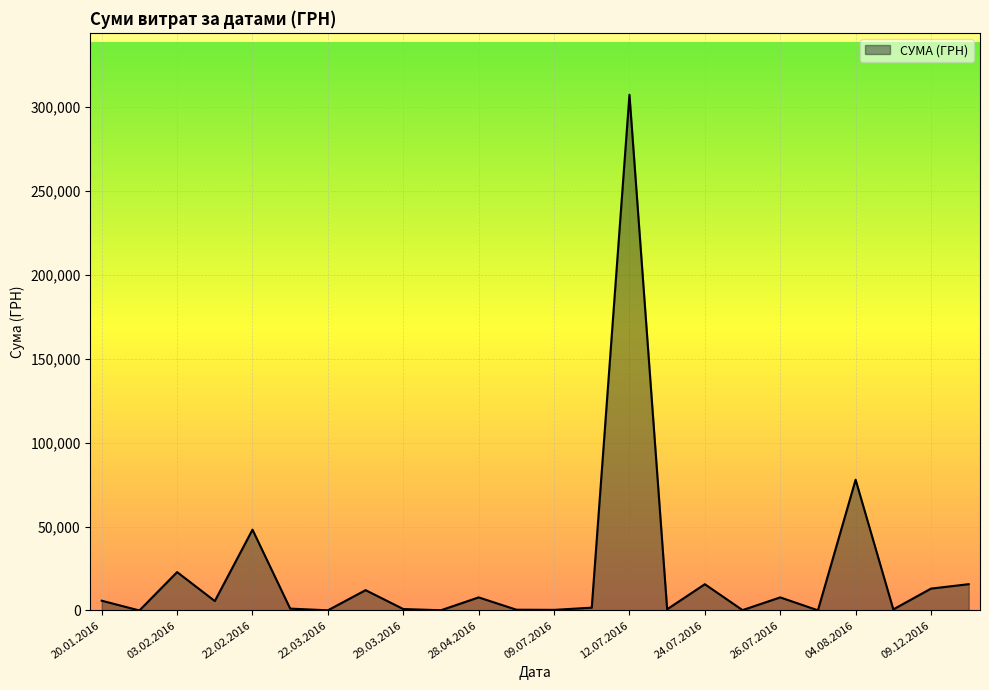

What is the maximum value shown in the chart?

307249.7